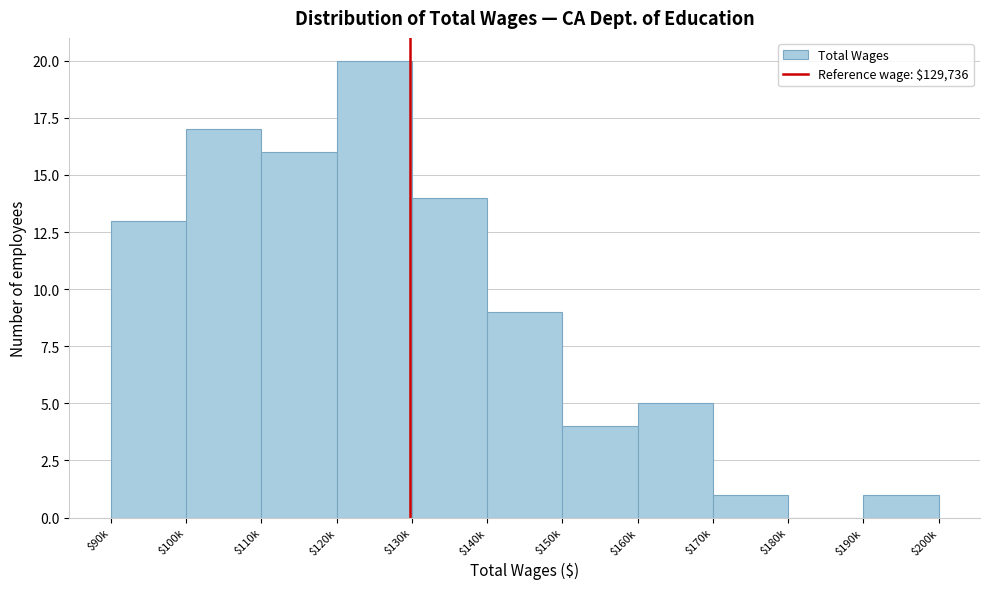

Where is the data nearest to the value 10?

$140k